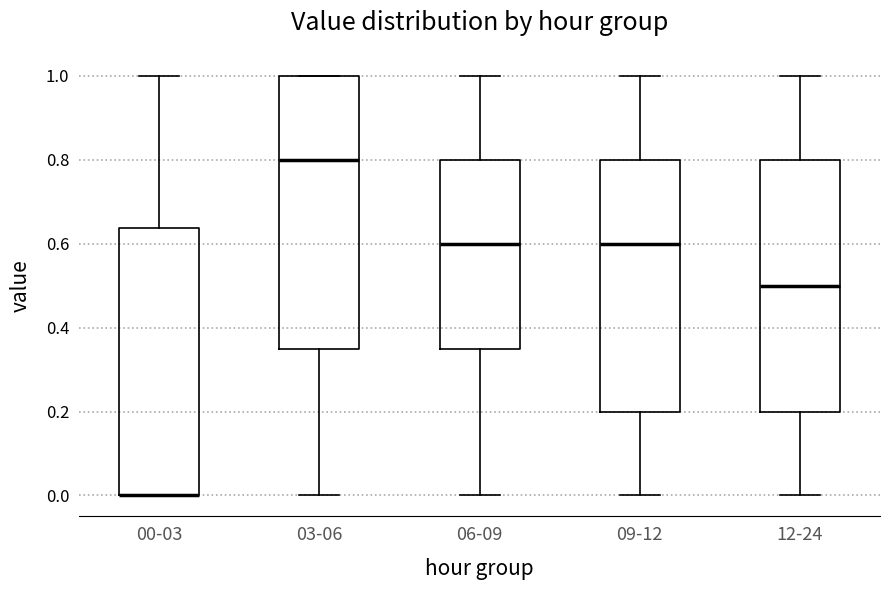

Reading left to right, transcribe this box plot: for each box, give where its median line is, the range the box spans, and where its two whiskers end, as read against the y-axis. The values are not printed on the chart, so give them approximately, as read against the axis.

00-03: median 0.00 (drawn on the box's lower edge), box 0.00 to 0.64, whiskers 0.00 to 1.00
03-06: median 0.80, box 0.36 to 1.00, whiskers 0.00 to 1.00
06-09: median 0.60, box 0.36 to 0.80, whiskers 0.00 to 1.00
09-12: median 0.60, box 0.20 to 0.80, whiskers 0.00 to 1.00
12-24: median 0.50, box 0.20 to 0.80, whiskers 0.00 to 1.00